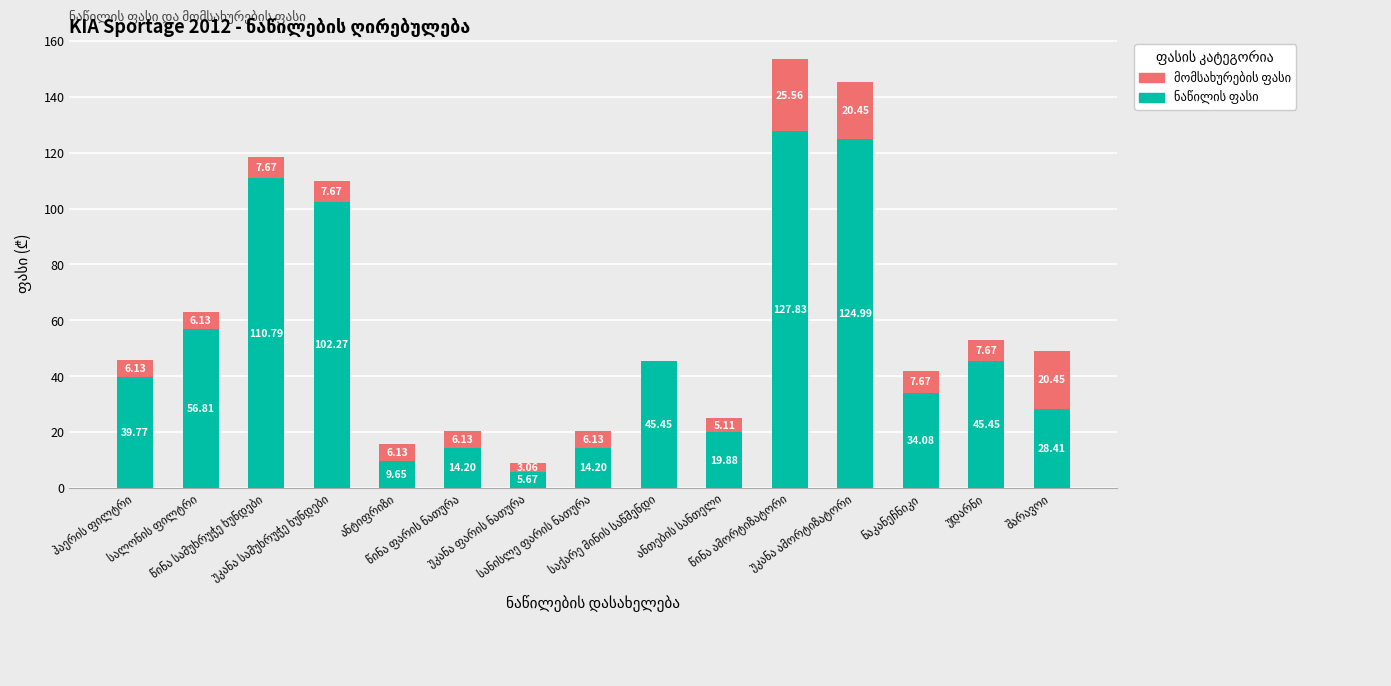

Are the bars horizontal?

No